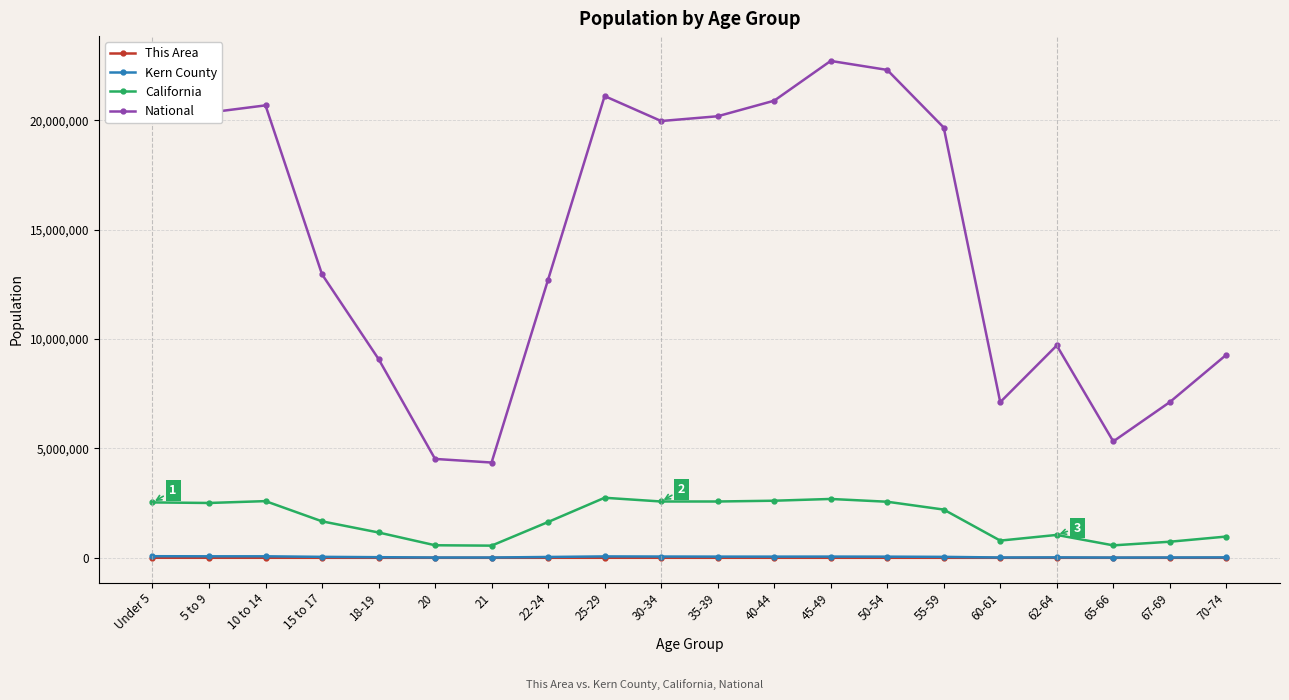

At how many categories does at least one series exceed 4767270?

18